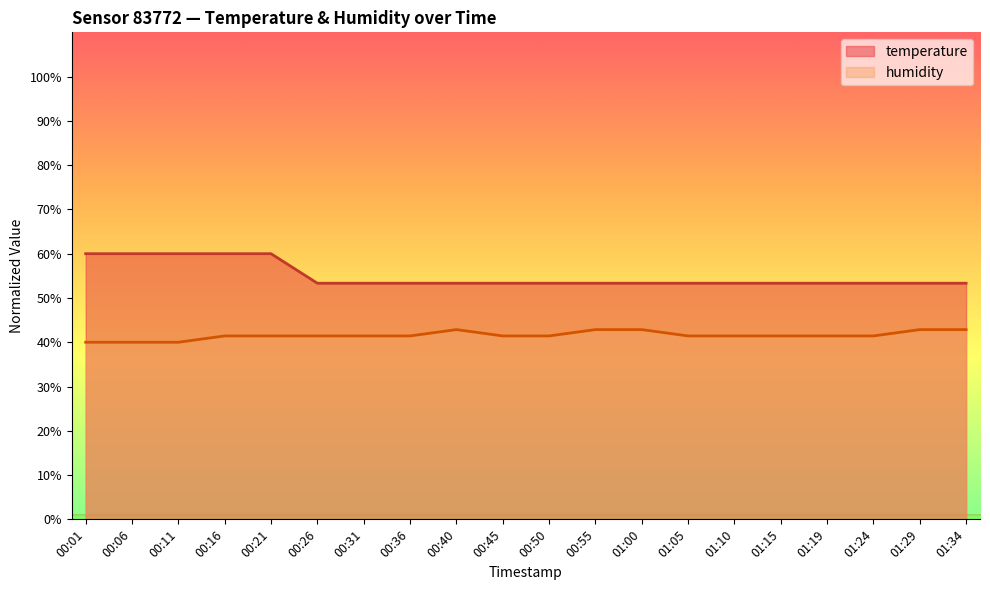

True or false: humidity and temperature cross at least once.

False